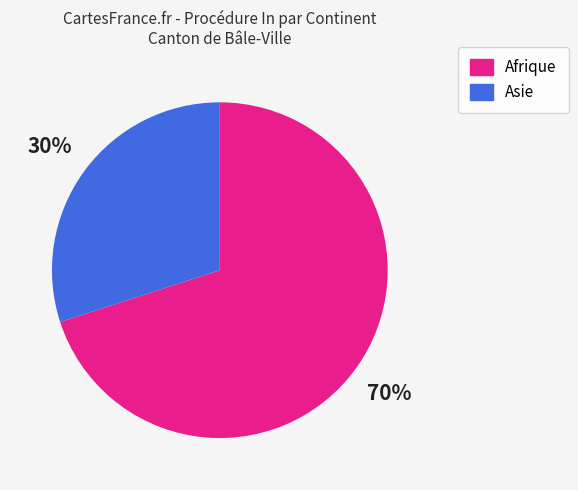

To the nearest percent, what is the difference between the largest and smallest slice percentages?

40%